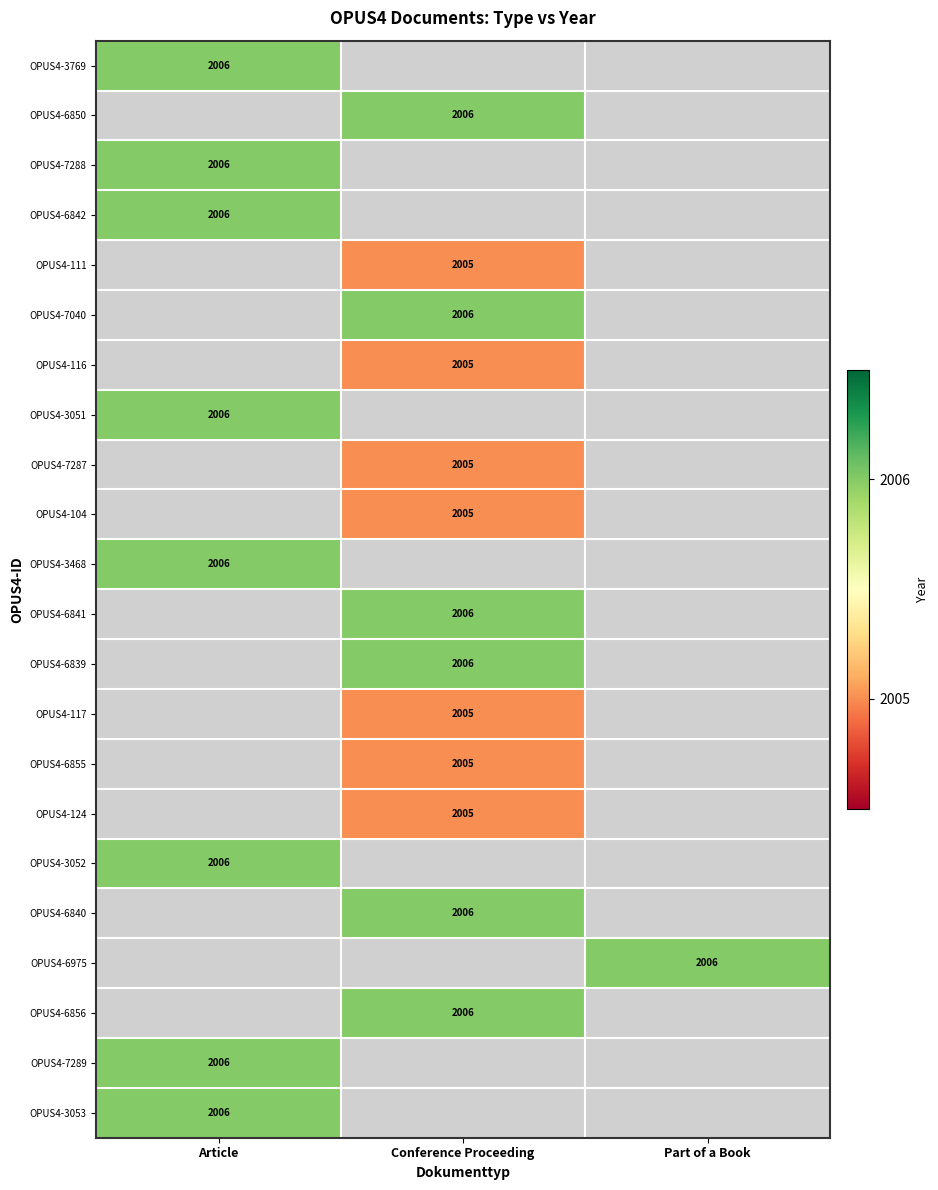

The value of OPUS4-104 at Conference Proceeding is 2777. True or false?

False